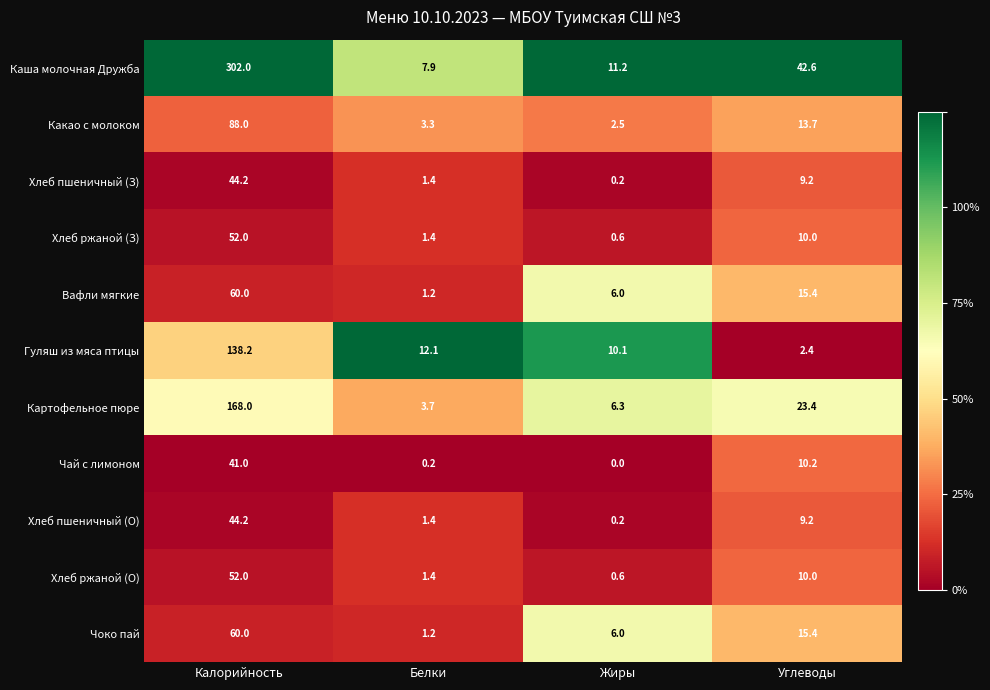

What is the difference between the highest and lowest values at Углеводы?

40.2